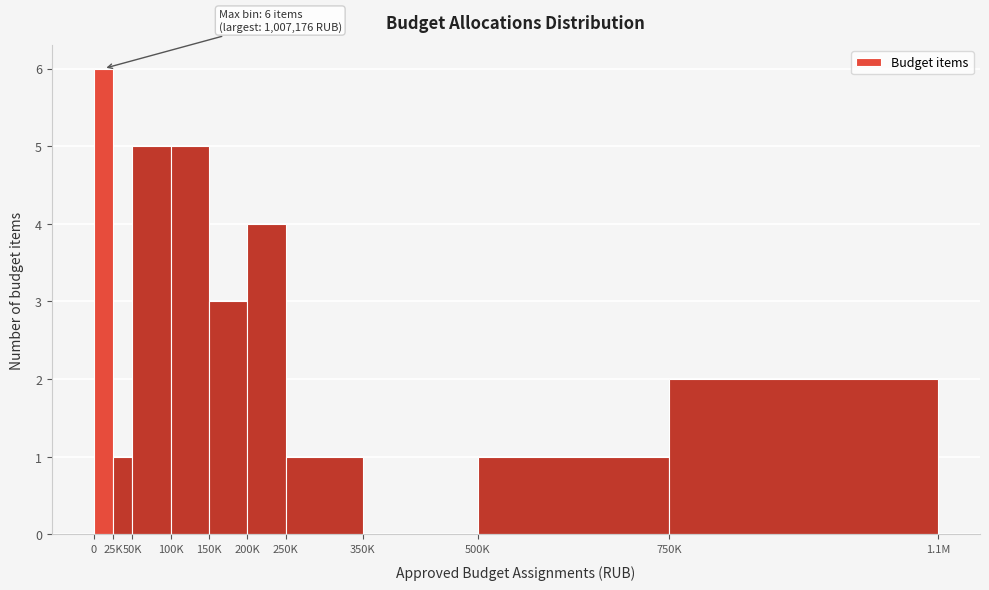

Reading right to left, extract all data points from this chart.

750K=2	500K=1	350K=0	250K=1	200K=4	150K=3	100K=5	50K=5	25K=1	0=6